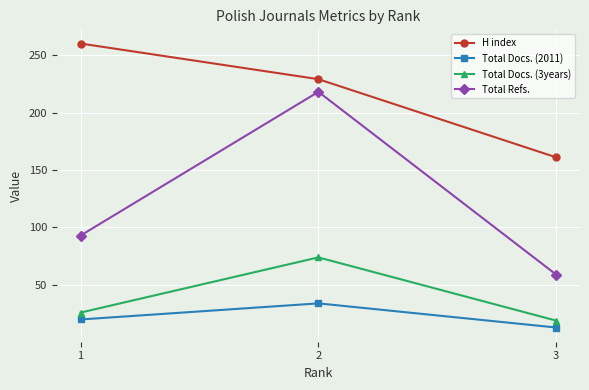

Count the number of data series in this chart.

4